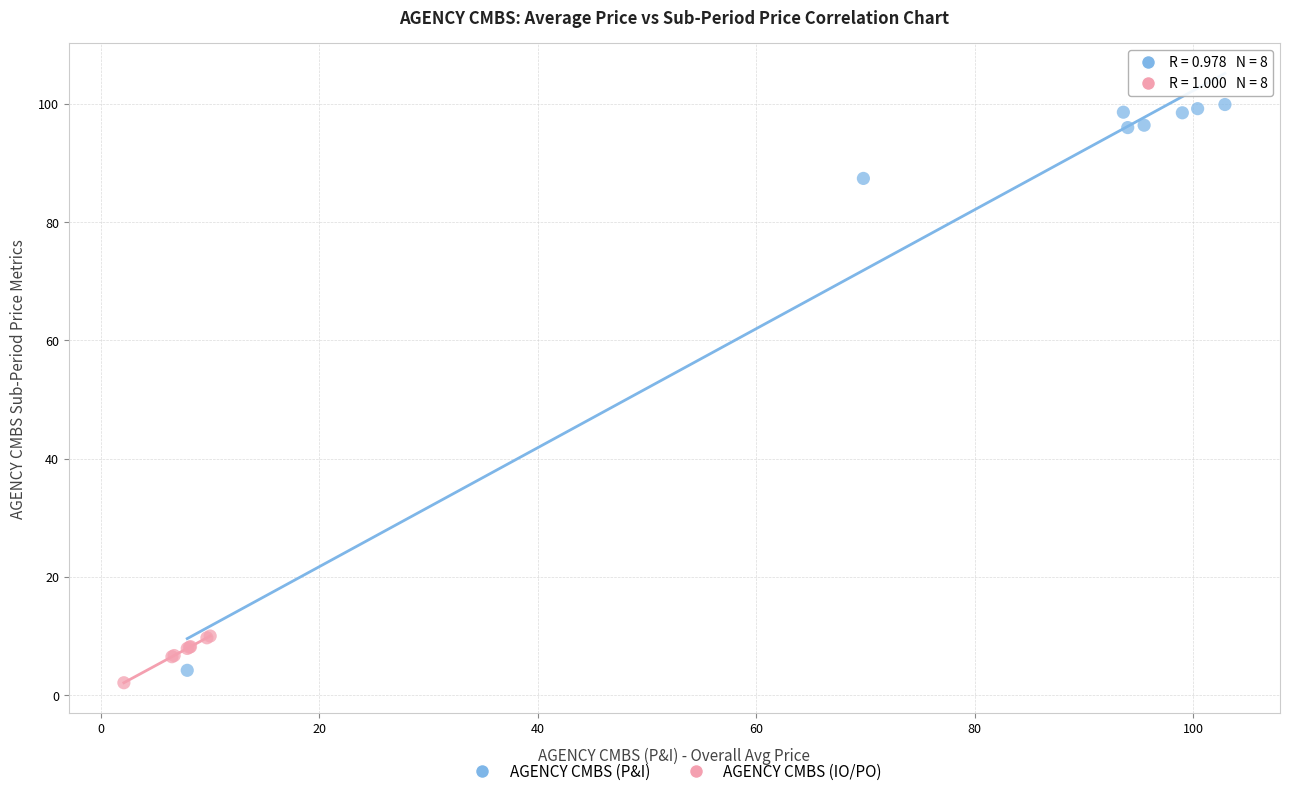

Which series has the largest Y range (max minus min)?

AGENCY CMBS (P&I)